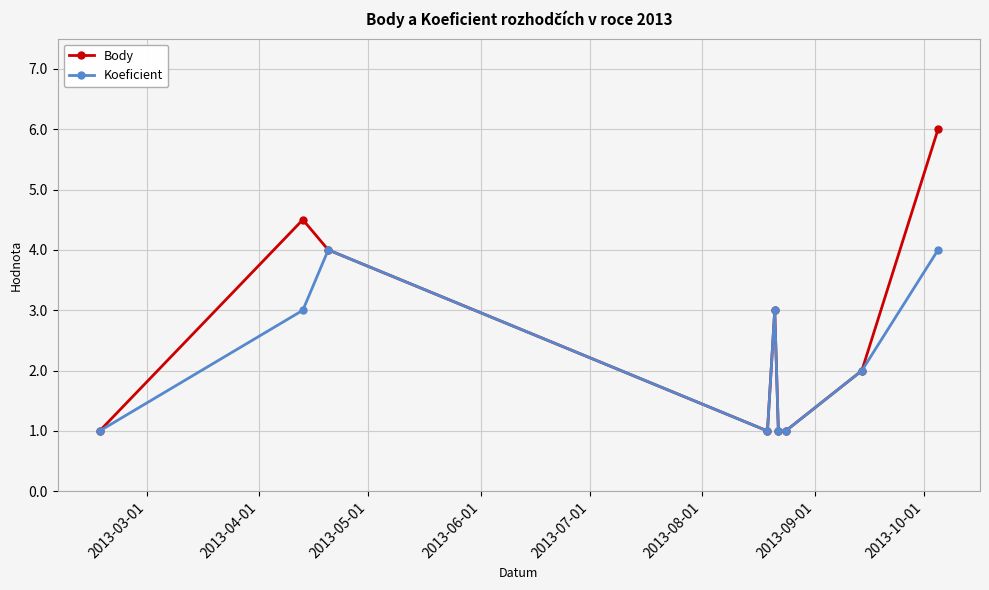

What is the value of the Koeficient point at the 4th from the left?

1.0